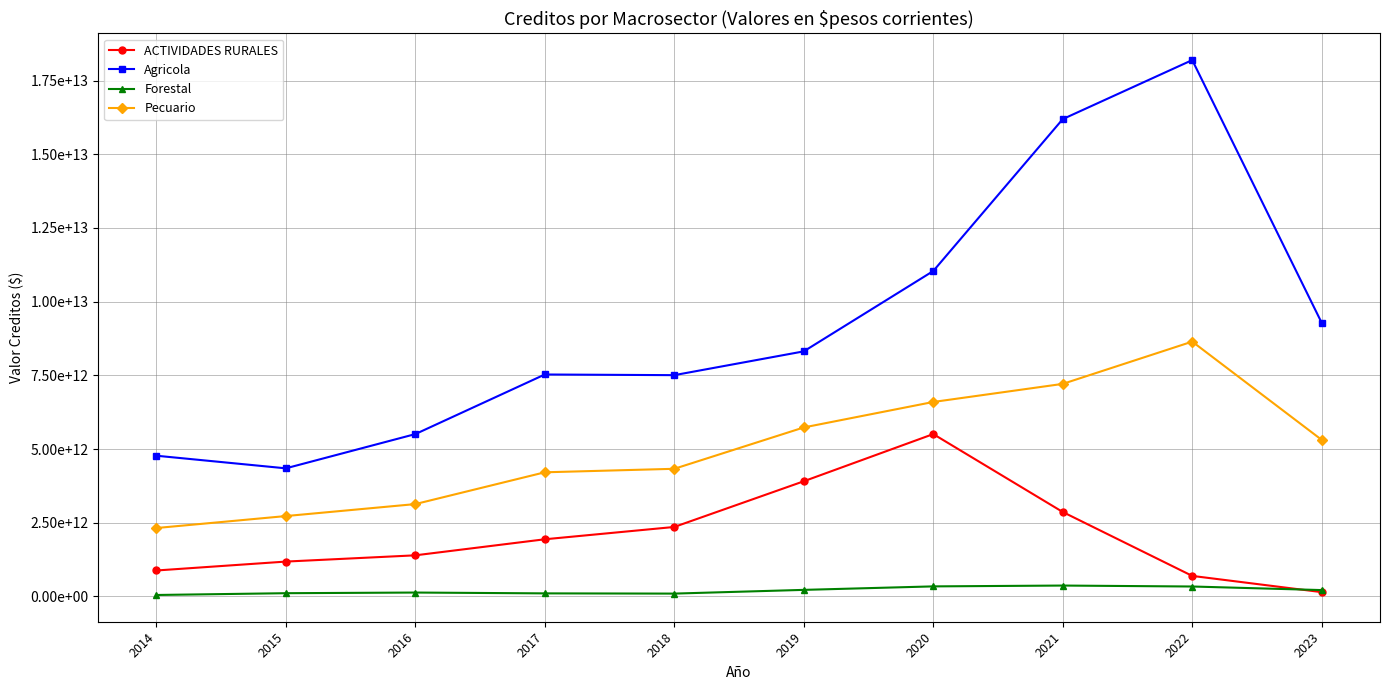

Is the value of Agricola at 2021 greater than the value of Pecuario at 2018?

Yes